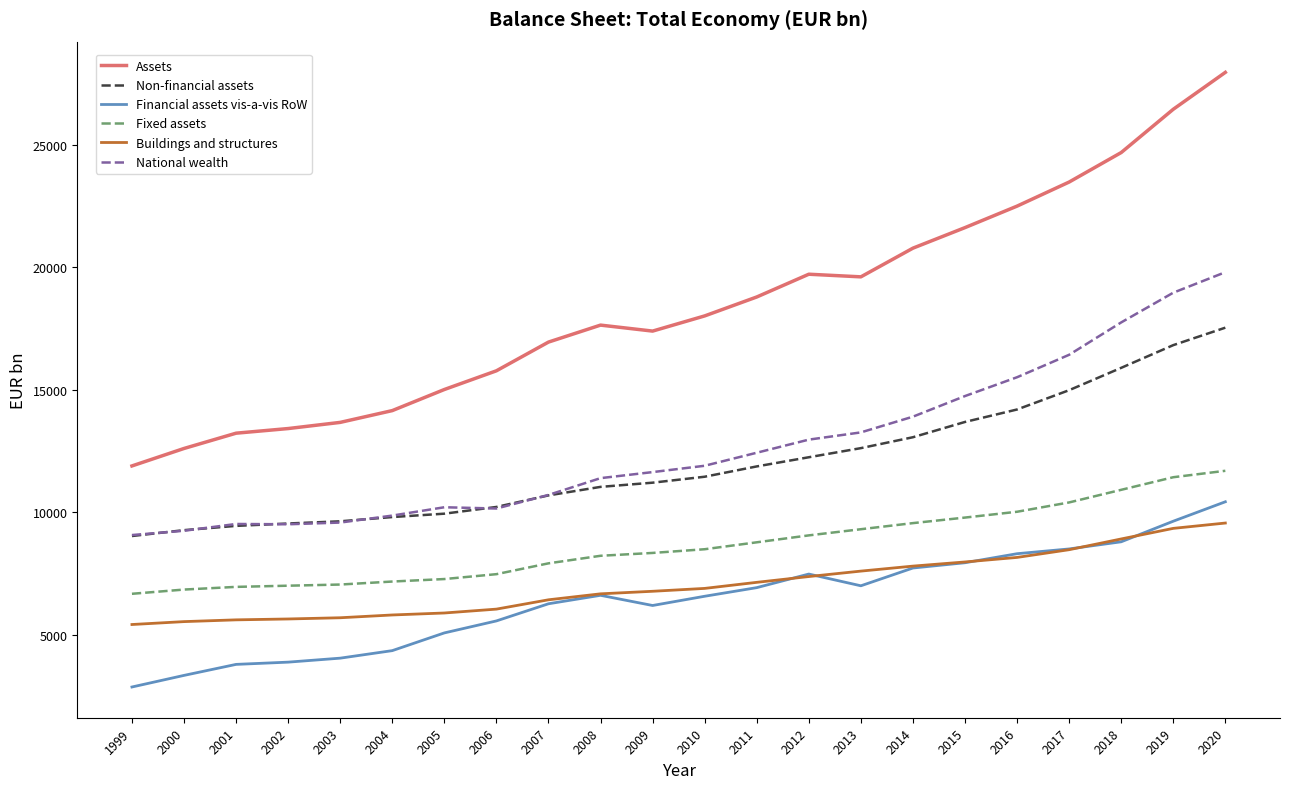

Which series has the largest range (max minus min)?

Assets